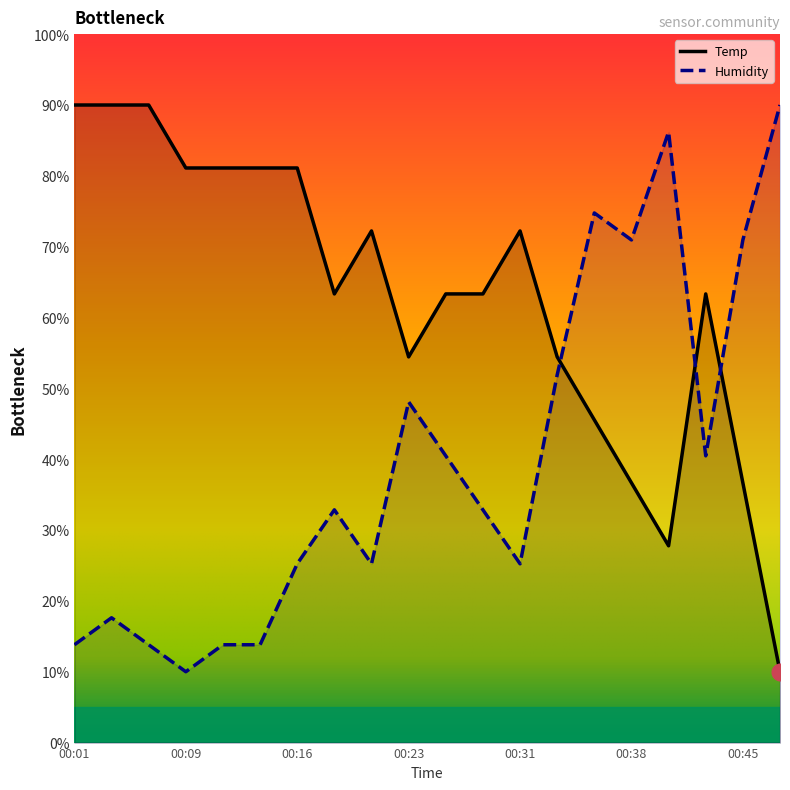

Between which two adjacent categories do Temp and Humidity first intersect?

00:33 and 00:35